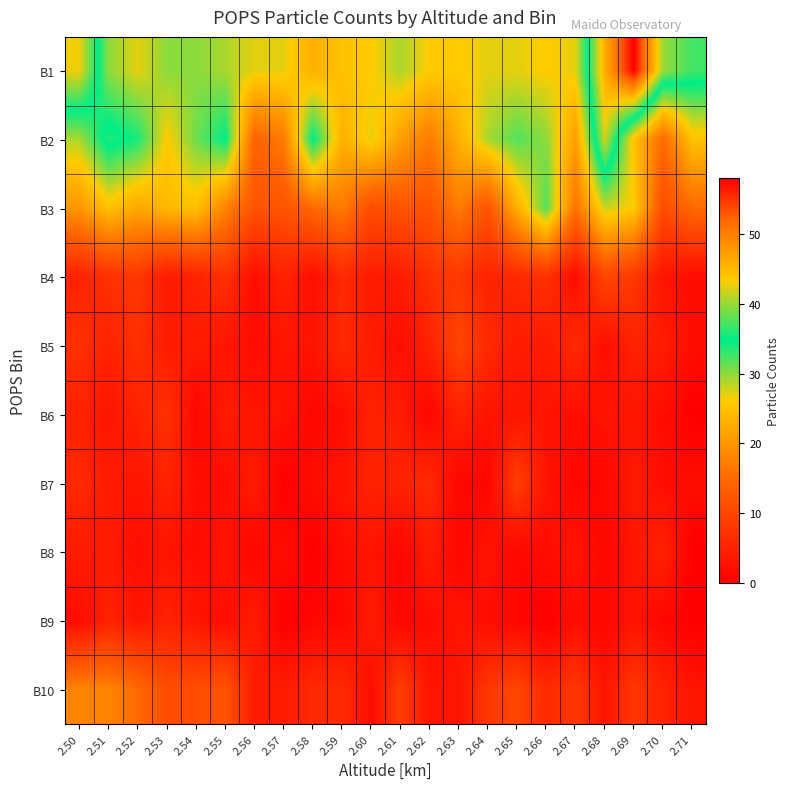

Reading right to left, list all the values displayed in this chart.

B1: 2.71=37	2.70=40	2.69=58	2.68=46	2.67=27	2.66=26	2.65=27	2.64=27	2.63=26	2.62=26	2.61=29	2.60=26	2.59=25	2.58=23	2.57=27	2.56=27	2.55=29	2.54=30	2.53=30	2.52=27	2.51=30	2.50=43
B2: 2.71=25	2.70=15	2.69=25	2.68=42	2.67=21	2.66=30	2.65=32	2.64=29	2.63=23	2.62=17	2.61=21	2.60=27	2.59=23	2.58=35	2.57=17	2.56=14	2.55=35	2.54=31	2.53=26	2.52=34	2.51=36	2.50=29
B3: 2.71=15	2.70=11	2.69=26	2.68=28	2.67=16	2.66=32	2.65=23	2.64=12	2.63=17	2.62=12	2.61=12	2.60=11	2.59=17	2.58=15	2.57=12	2.56=12	2.55=18	2.54=25	2.53=24	2.52=22	2.51=25	2.50=20
B4: 2.71=2	2.70=3	2.69=8	2.68=10	2.67=2	2.66=7	2.65=6	2.64=5	2.63=8	2.62=7	2.61=4	2.60=4	2.59=6	2.58=2	2.57=5	2.56=2	2.55=7	2.54=5	2.53=4	2.52=8	2.51=7	2.50=5
B5: 2.71=2	2.70=4	2.69=5	2.68=2	2.67=6	2.66=4	2.65=4	2.64=6	2.63=10	2.62=5	2.61=2	2.60=4	2.59=6	2.58=3	2.57=3	2.56=2	2.55=3	2.54=4	2.53=4	2.52=7	2.51=5	2.50=7
B6: 2.71=0	2.70=2	2.69=3	2.68=3	2.67=2	2.66=3	2.65=3	2.64=3	2.63=5	2.62=1	2.61=4	2.60=5	2.59=2	2.58=1	2.57=3	2.56=3	2.55=4	2.54=1	2.53=7	2.52=5	2.51=3	2.50=5
B7: 2.71=2	2.70=2	2.69=4	2.68=1	2.67=1	2.66=3	2.65=9	2.64=1	2.63=1	2.62=6	2.61=5	2.60=5	2.59=3	2.58=2	2.57=0	2.56=4	2.55=2	2.54=2	2.53=5	2.52=3	2.51=4	2.50=6
B8: 2.71=0	2.70=5	2.69=3	2.68=1	2.67=3	2.66=2	2.65=1	2.64=3	2.63=1	2.62=4	2.61=1	2.60=3	2.59=2	2.58=0	2.57=2	2.56=1	2.55=3	2.54=2	2.53=3	2.52=2	2.51=4	2.50=4
B9: 2.71=0	2.70=1	2.69=3	2.68=1	2.67=2	2.66=0	2.65=1	2.64=2	2.63=3	2.62=2	2.61=1	2.60=4	2.59=1	2.58=1	2.57=0	2.56=4	2.55=2	2.54=3	2.53=5	2.52=3	2.51=5	2.50=2
B10: 2.71=3	2.70=5	2.69=8	2.68=3	2.67=8	2.66=6	2.65=10	2.64=8	2.63=3	2.62=3	2.61=9	2.60=2	2.59=6	2.58=6	2.57=4	2.56=4	2.55=12	2.54=11	2.53=11	2.52=15	2.51=18	2.50=18